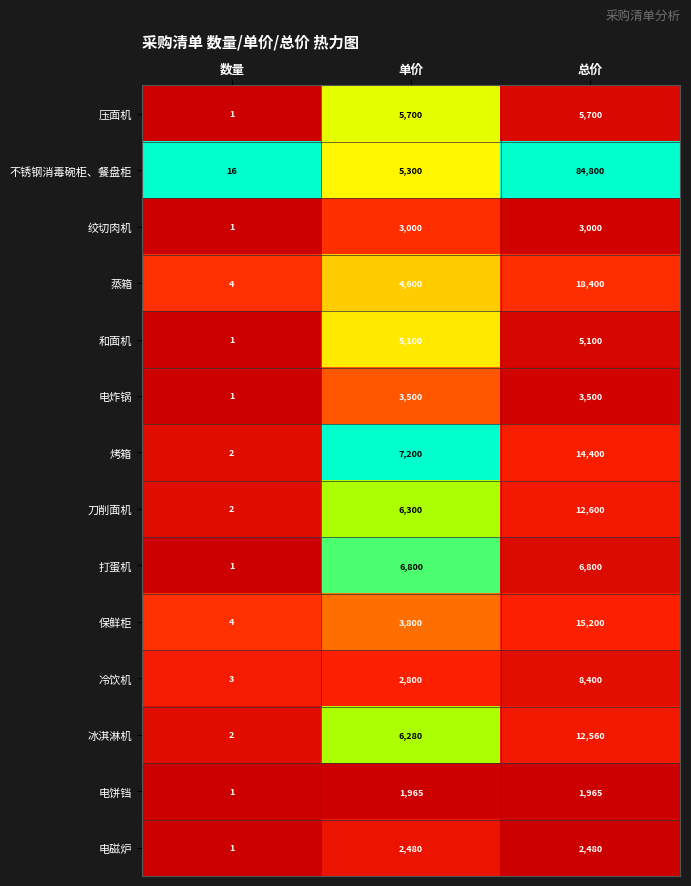

List the series in order of their peak value, highest first.

不锈钢消毒碗柜、餐盘柜, 蒸箱, 保鲜柜, 烤箱, 刀削面机, 冰淇淋机, 冷饮机, 打蛋机, 压面机, 和面机, 电炸锅, 绞切肉机, 电磁炉, 电饼铛